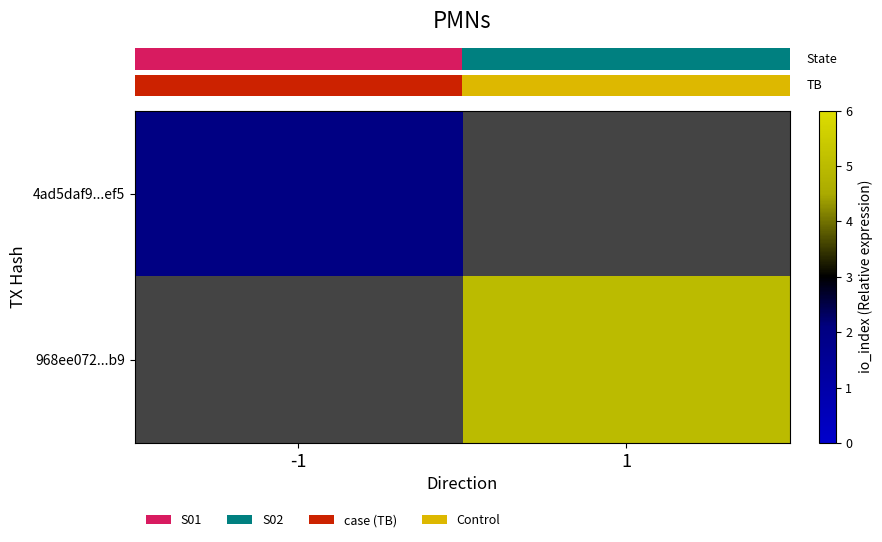

True or false: row_1 has a value of 5.0 at 1.

True